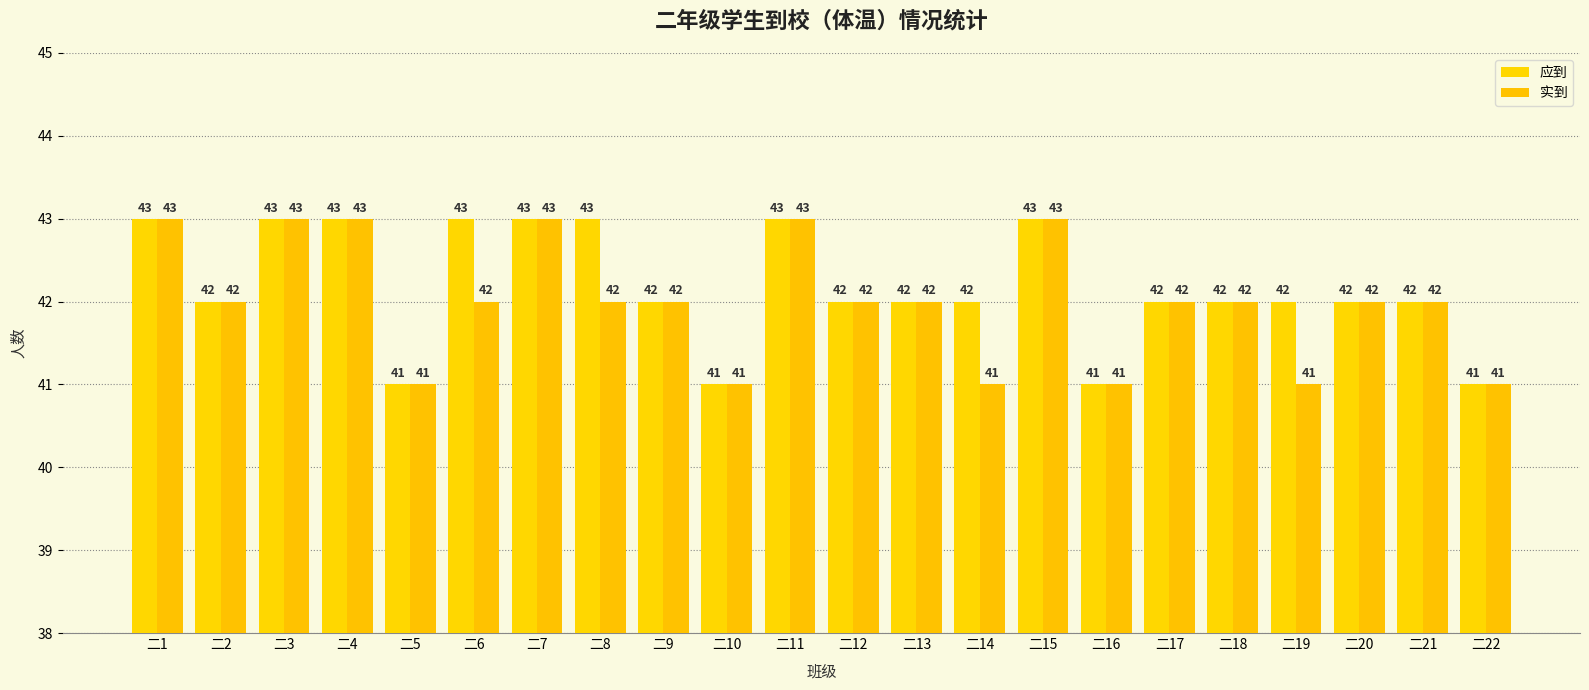

What are all the series names shown in the legend?

应到, 实到